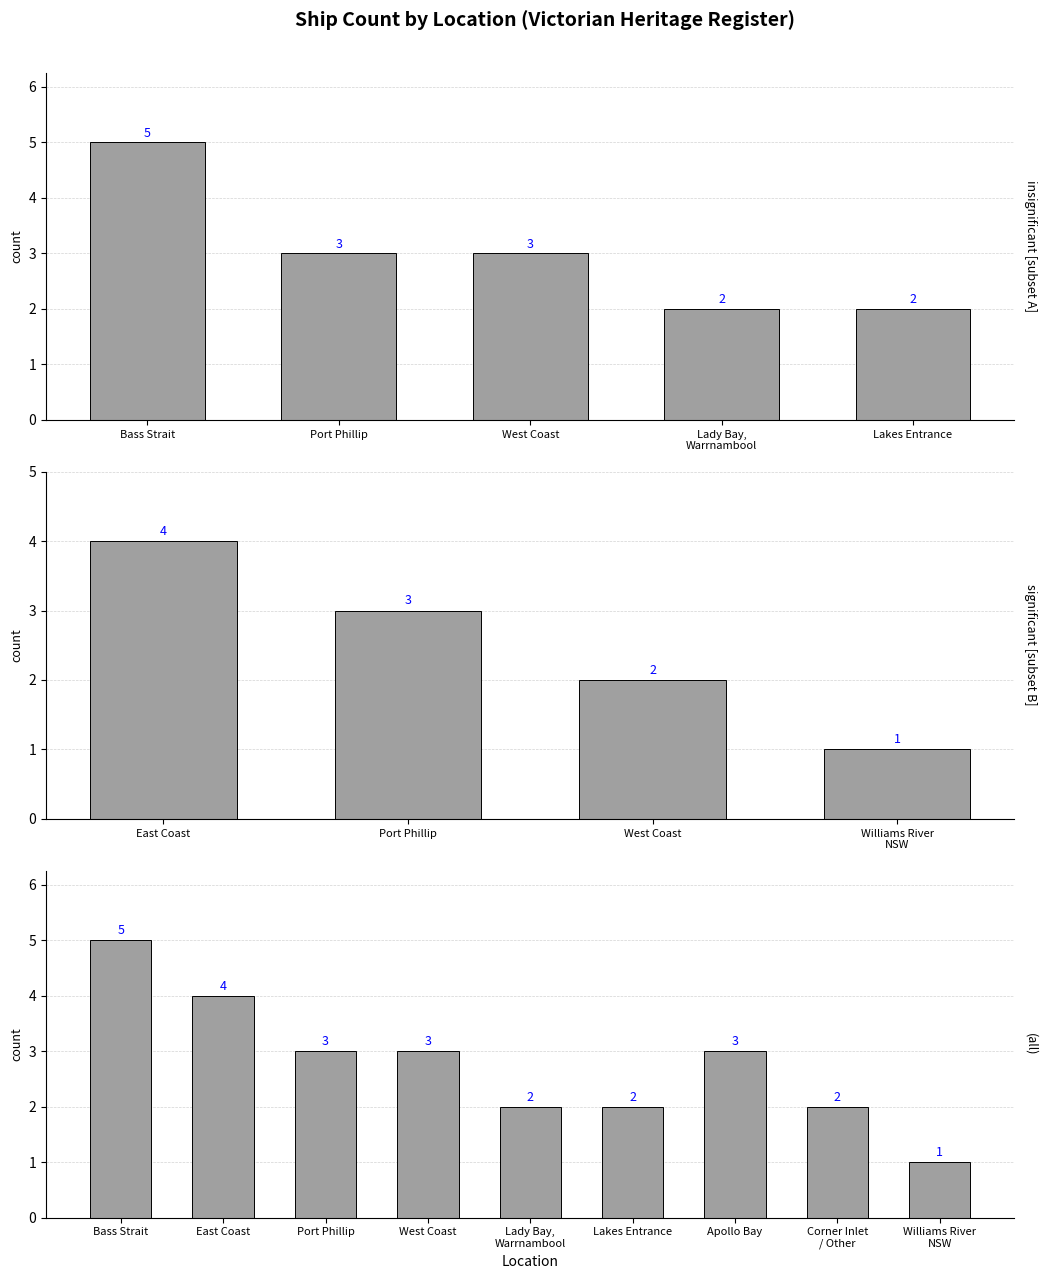

What is the label of the 5th bar from the right?

Lady Bay, Warrnambool